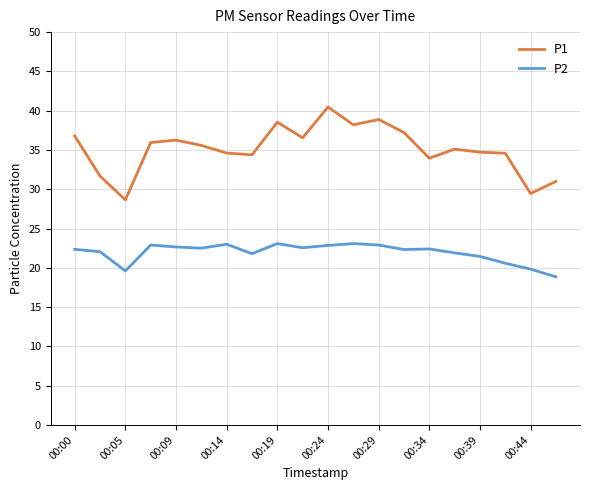

What is the maximum value for P1?

40.5